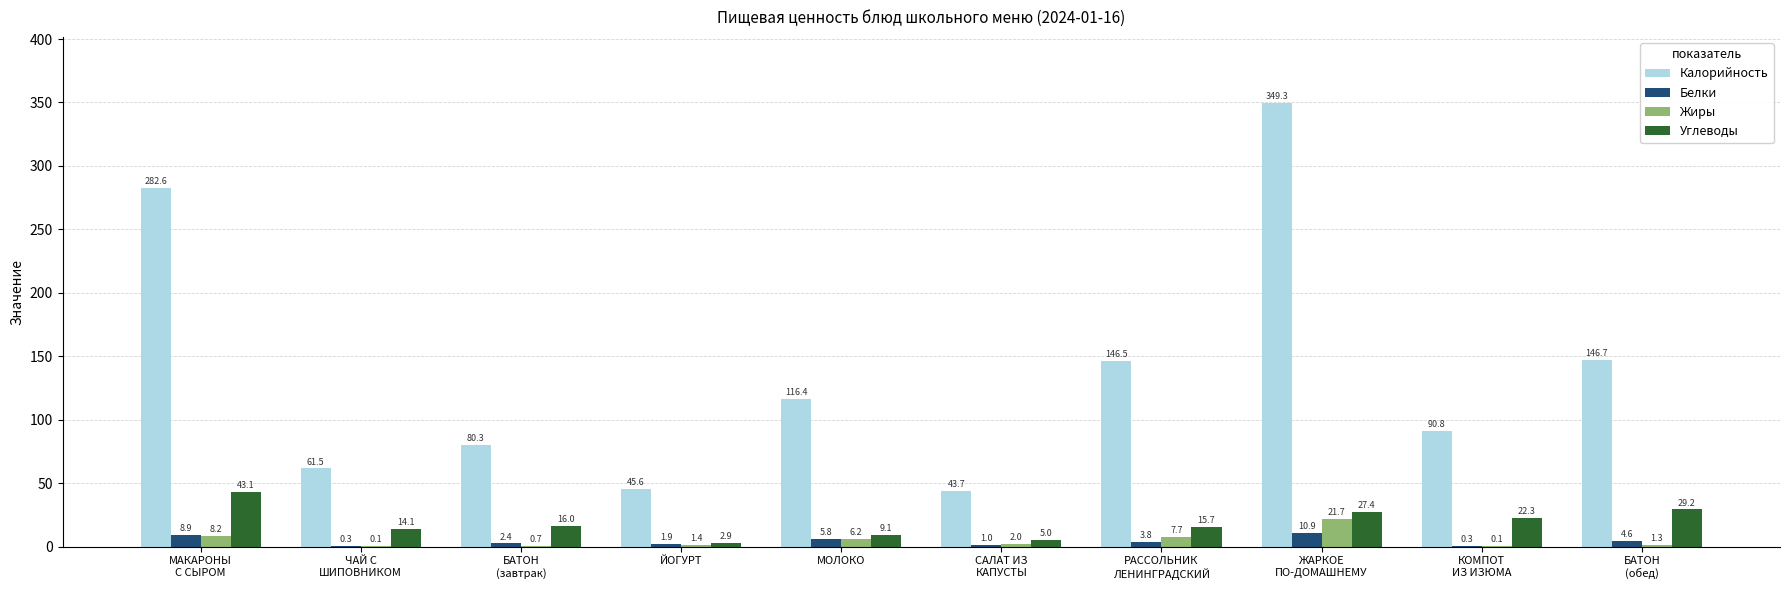

Reading left to right, transcribe all the data shown in this chart.

Калорийность: 282.6	61.5	80.3	45.6	116.4	43.7	146.5	349.3	90.8	146.7
Белки: 8.9	0.3	2.4	1.9	5.8	1.0	3.8	10.9	0.3	4.6
Жиры: 8.2	0.1	0.7	1.4	6.2	2.0	7.7	21.7	0.1	1.3
Углеводы: 43.1	14.1	16.0	2.9	9.1	5.0	15.7	27.4	22.3	29.2